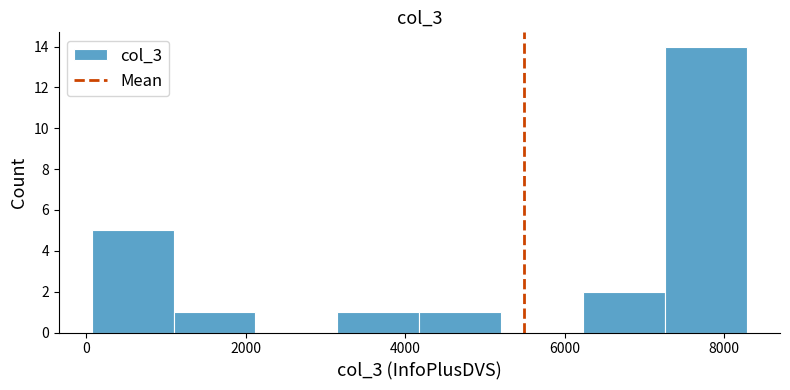

Reading left to right, list every bar in this chart as the range it spans on the x-axis followed by its height. Neither the bar edges nor the heights are printed on the chart, so give them approximately, as read against the axes.

0 to 1000: 5
1000 to 2200: 1
2200 to 3200: 0
3200 to 4200: 1
4200 to 5200: 1
5200 to 6200: 0
6200 to 7200: 2
7200 to 8200: 14